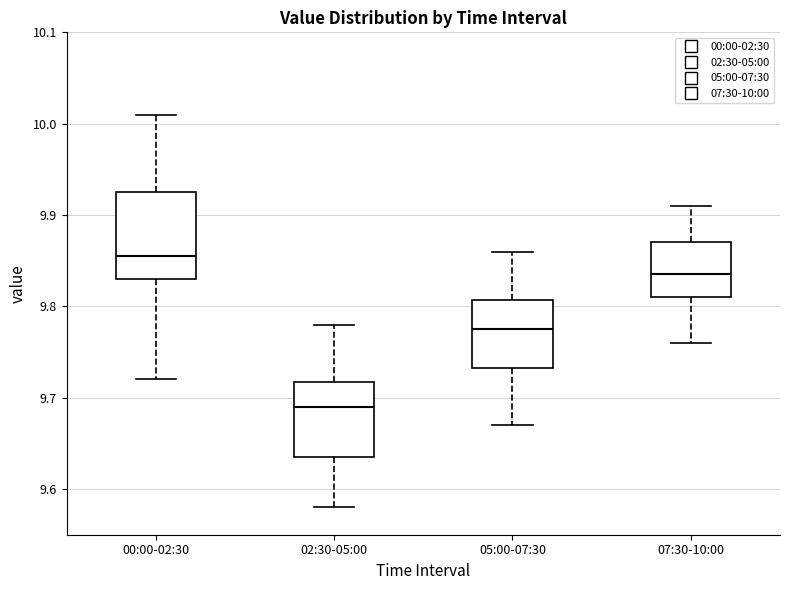

Where does the median line of the box for 05:00-07:30 sit on the y-axis? The values are not printed on the chart, so give them approximately, as read against the axis.

9.78